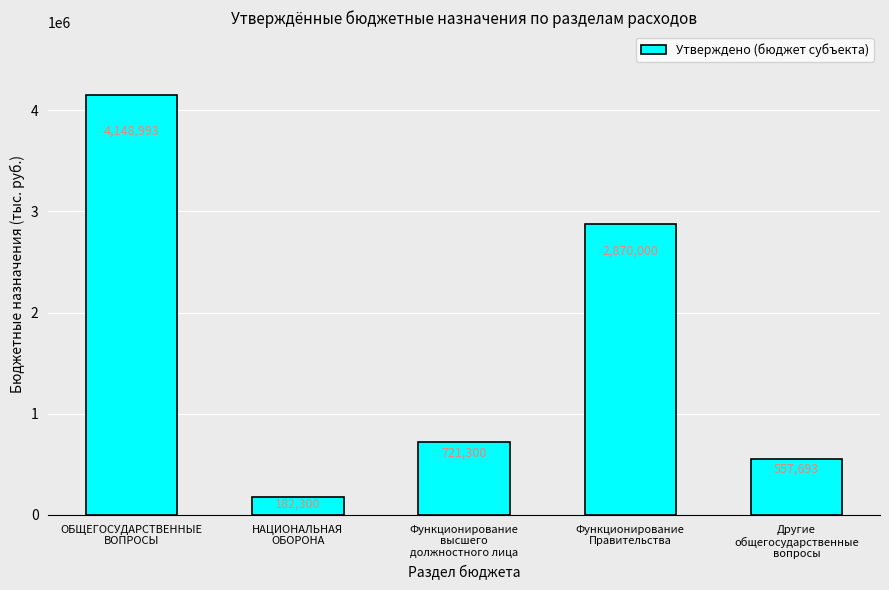

Rank the categories by value from highest to lowest.

ОБЩЕГОСУДАРСТВЕННЫЕ
ВОПРОСЫ, Функционирование
Правительства, Функционирование
высшего
должностного лица, Другие
общегосударственные
вопросы, НАЦИОНАЛЬНАЯ
ОБОРОНА